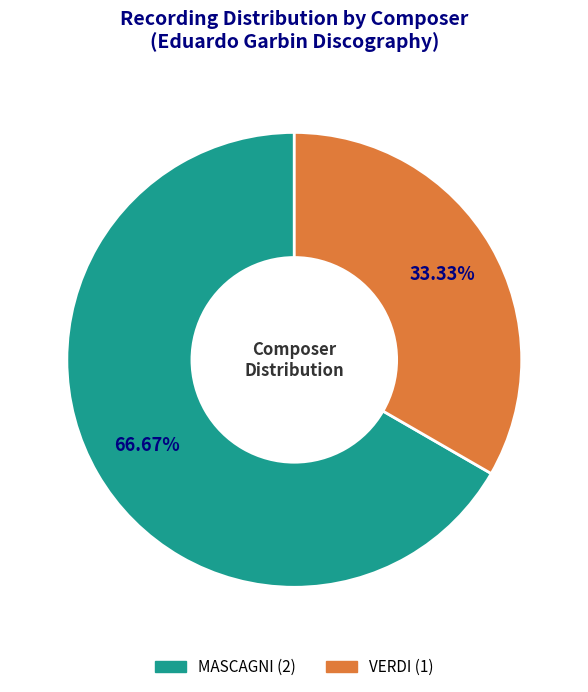

Is there a majority slice in this chart?

Yes